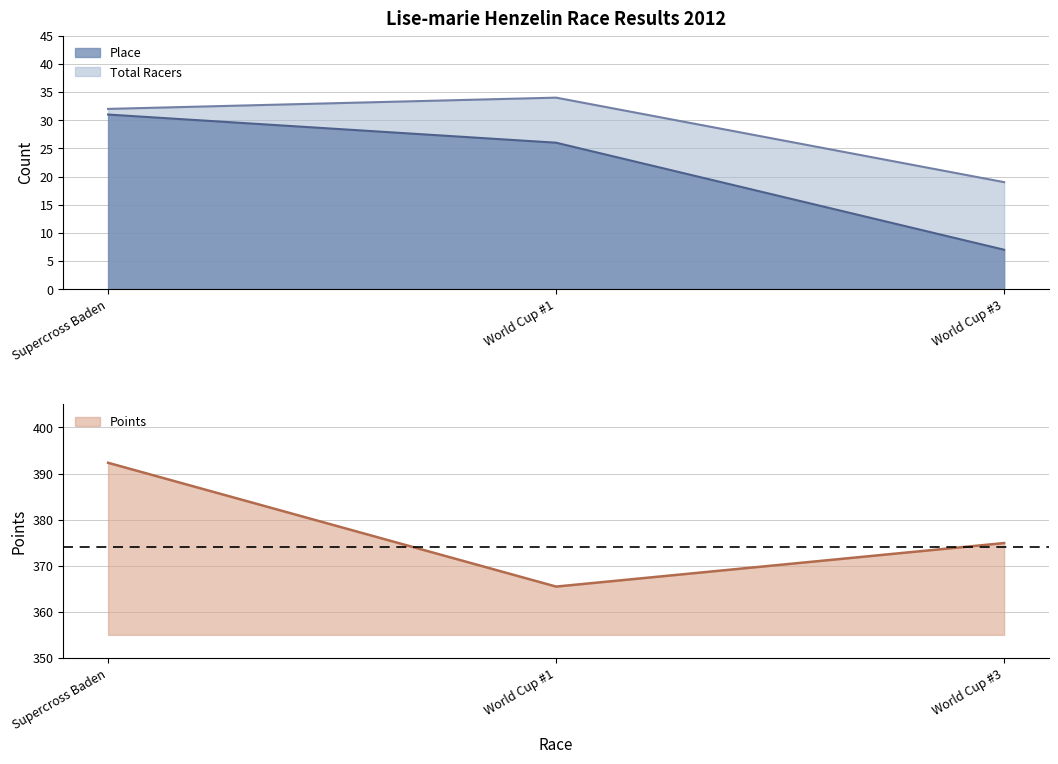

At World Cup #3, list the series in order from largest to smallest.

Points, Total Racers, Place